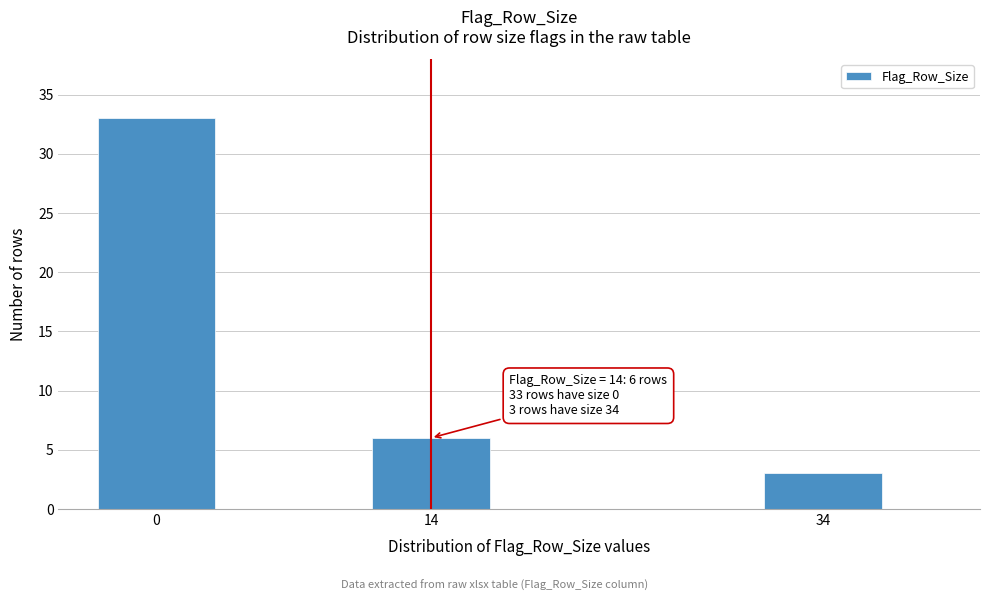

Reading left to right, what are all the values shown in this chart?

0=33	14=6	34=3